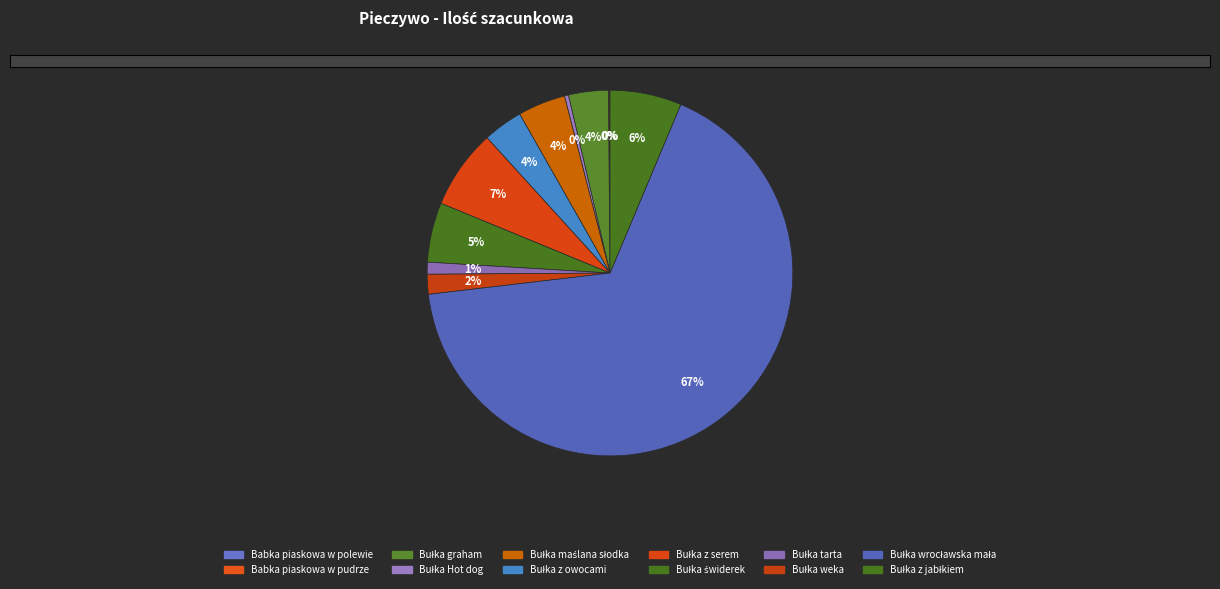

To the nearest percent, what is the average slice percentage?

8%